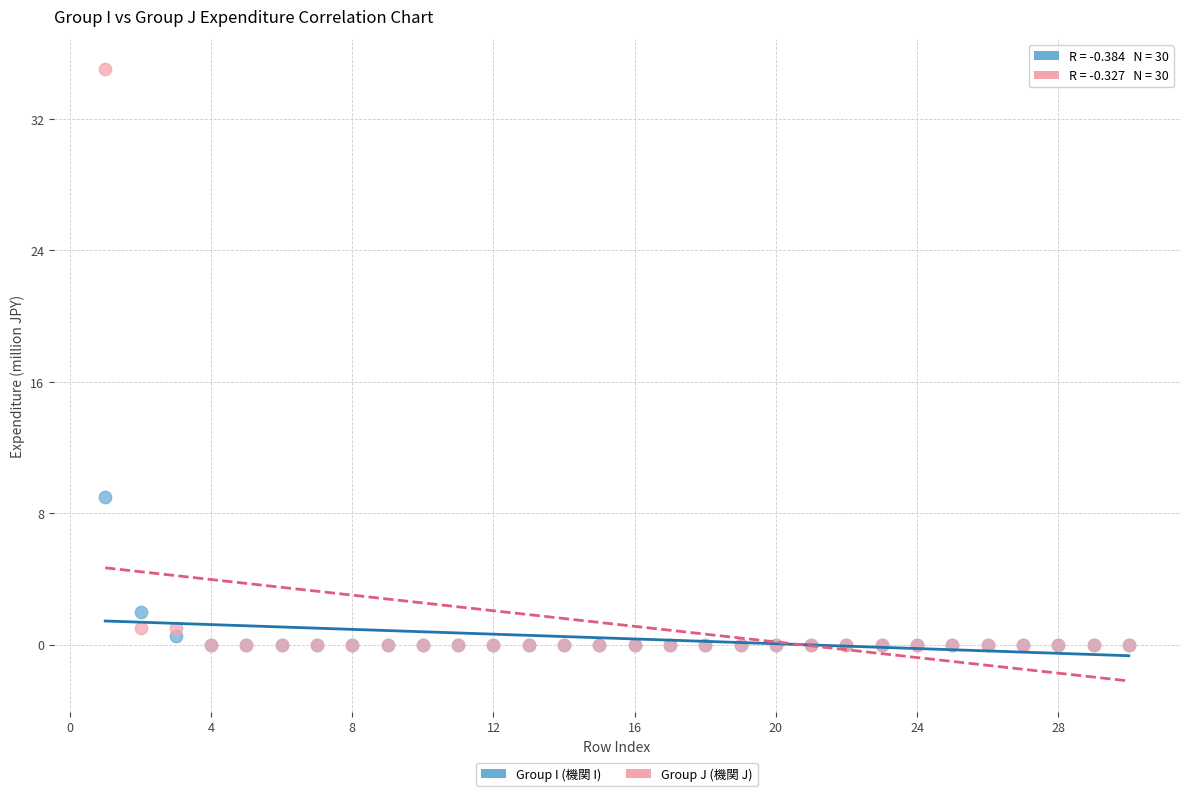

Across all series, what Y value is closest to 17?

9.0